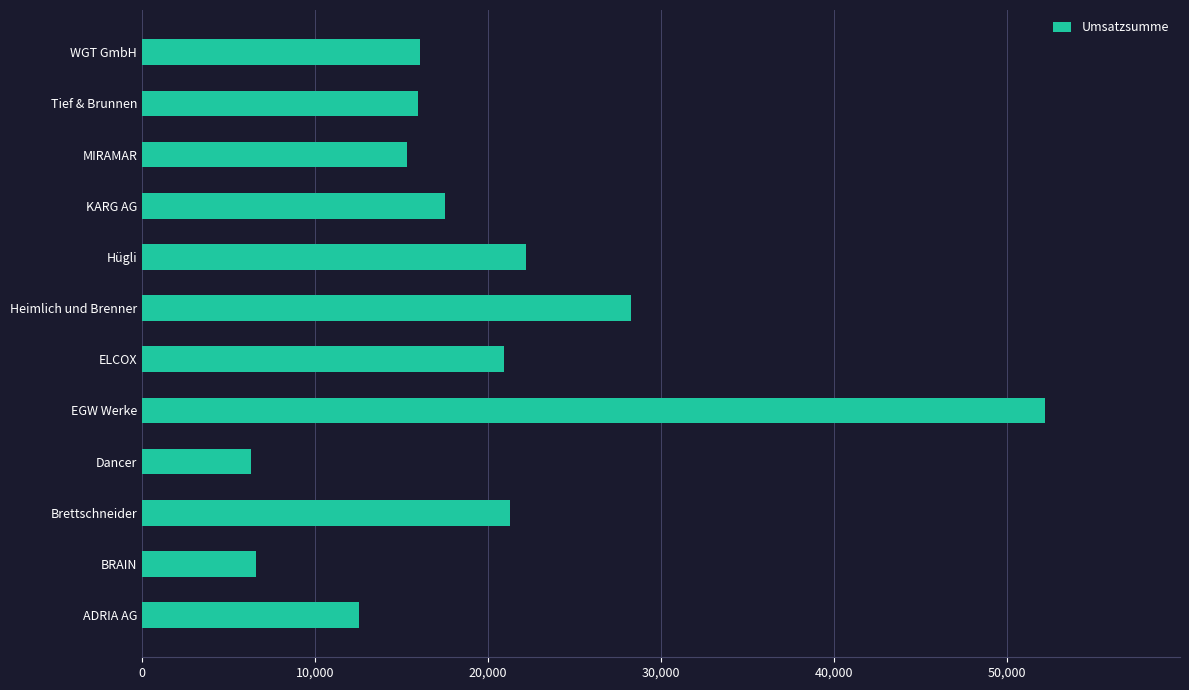

True or false: the data shows 15973 at Tief & Brunnen.

True